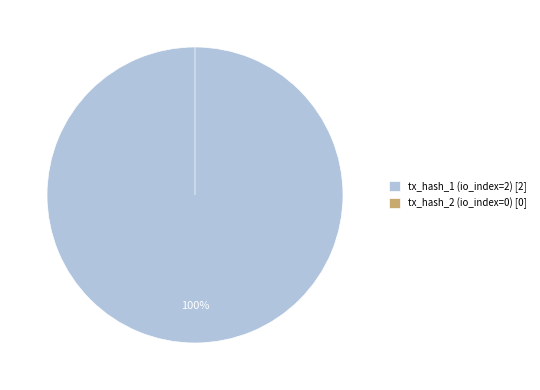

Count the number of slices in the pie.

2